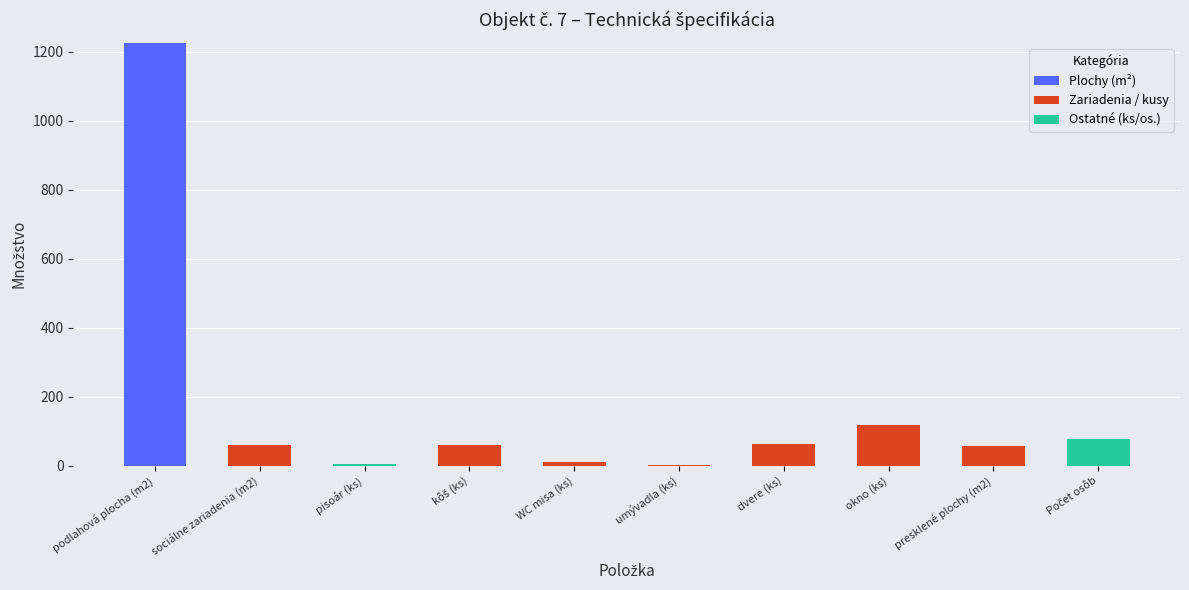

At which category is the sum across all series the highest?

podlahová plocha (m2)